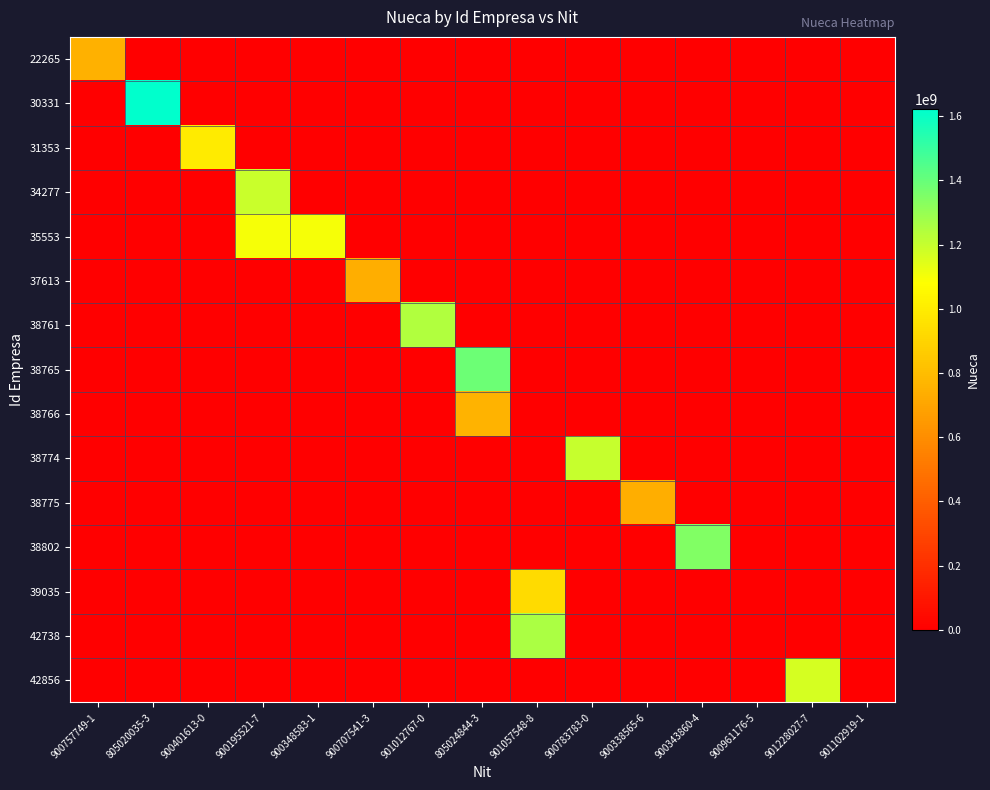

What is the spread (max minus min) of values at 900757749-1?

747476001